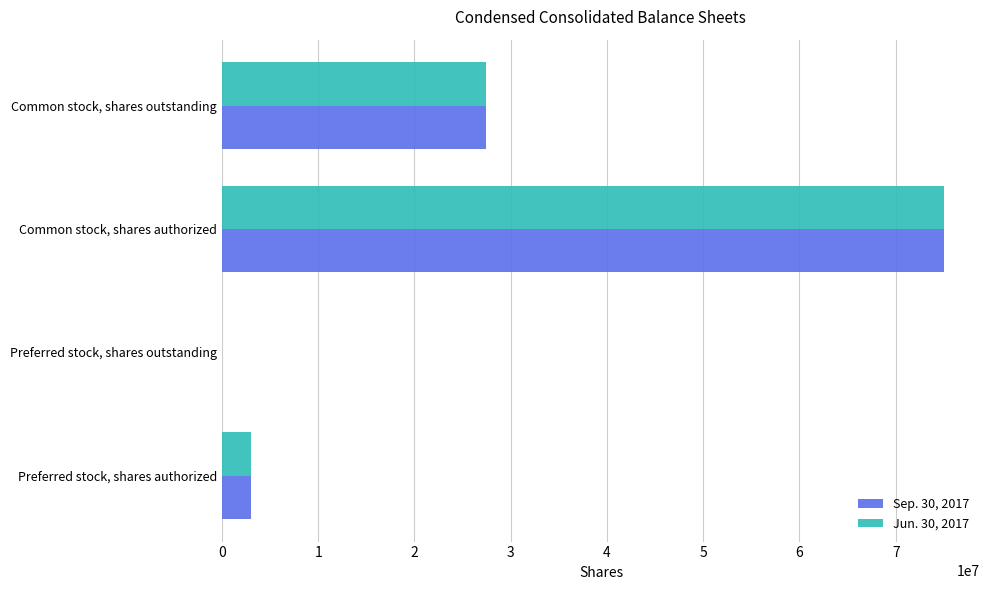

How many positive values does the Sep. 30, 2017 series have?

3